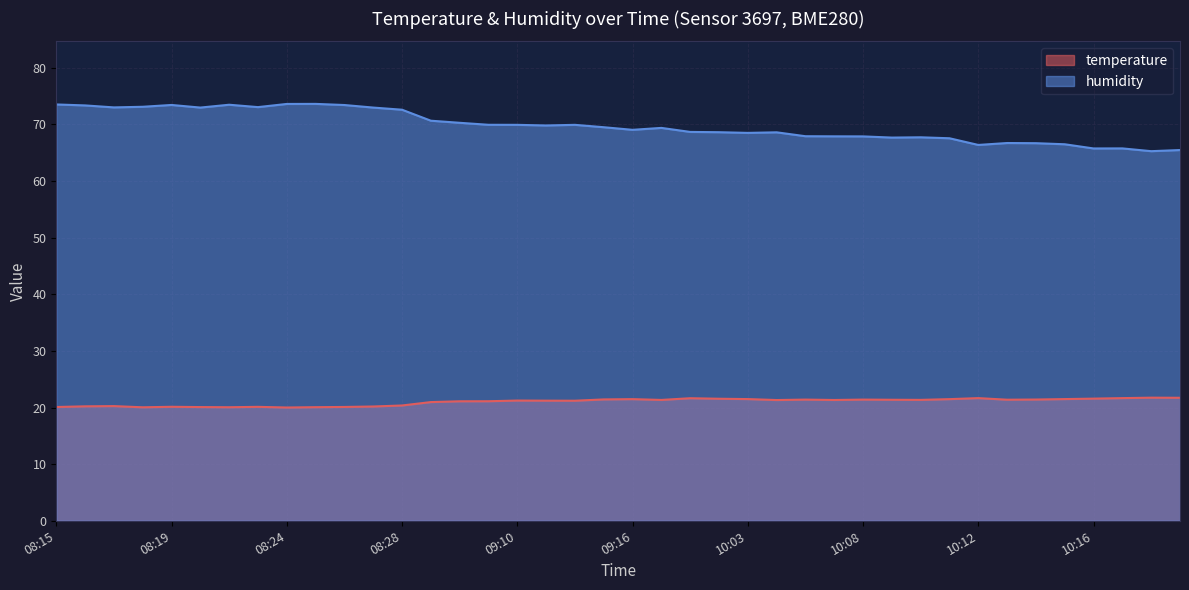

True or false: humidity and temperature intersect in this chart.

False